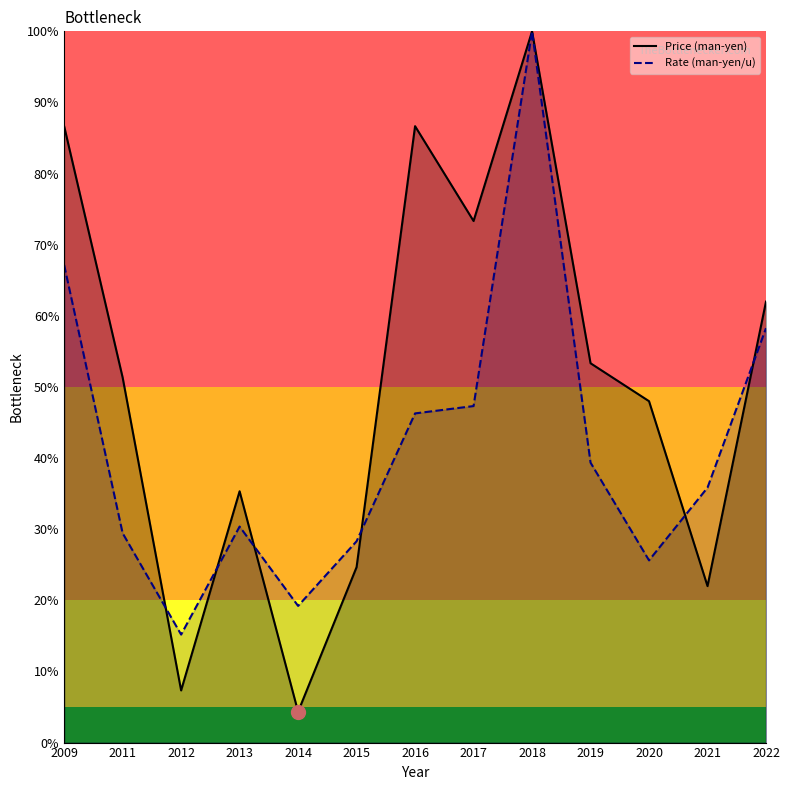

Is it true that Price (man-yen) equals 13.9 at 2019?

False